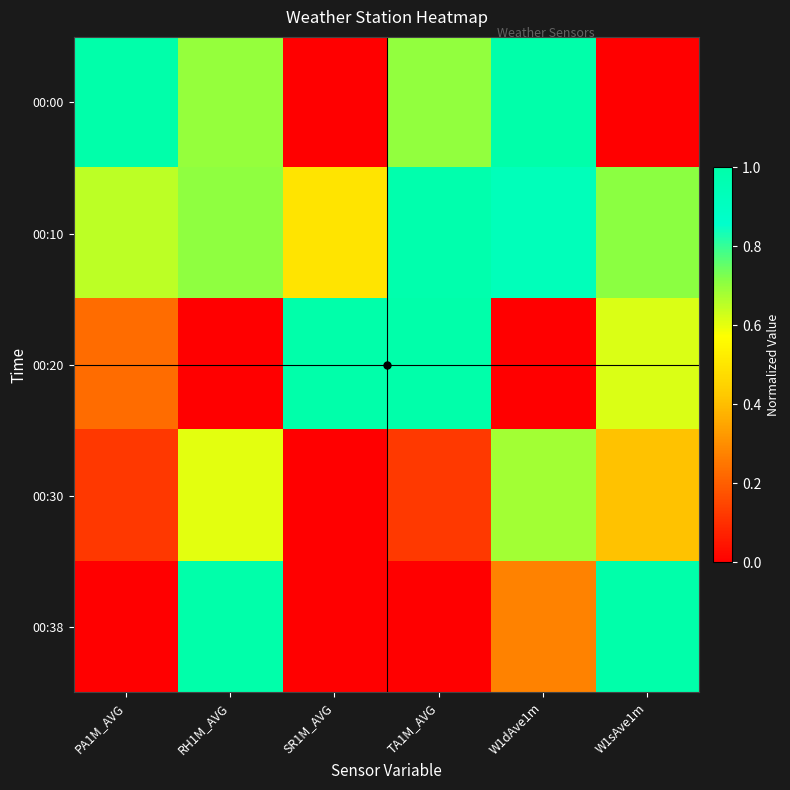

What is the greatest value displayed?

1.0